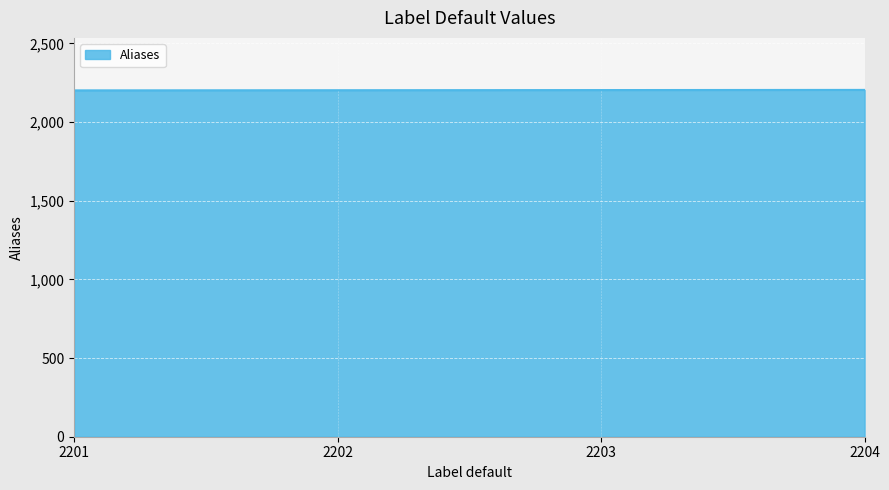

What is the sum of all values?

8810